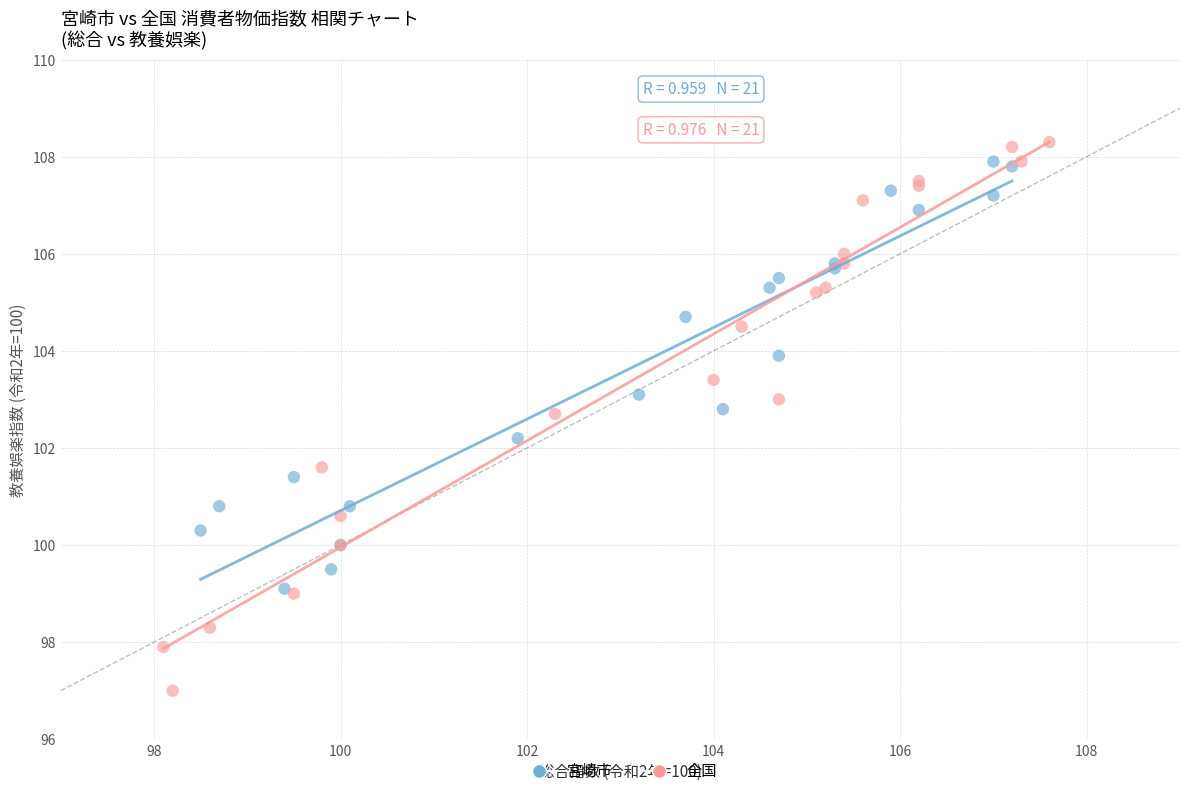

What are all the series names shown in the legend?

宮崎市, 全国